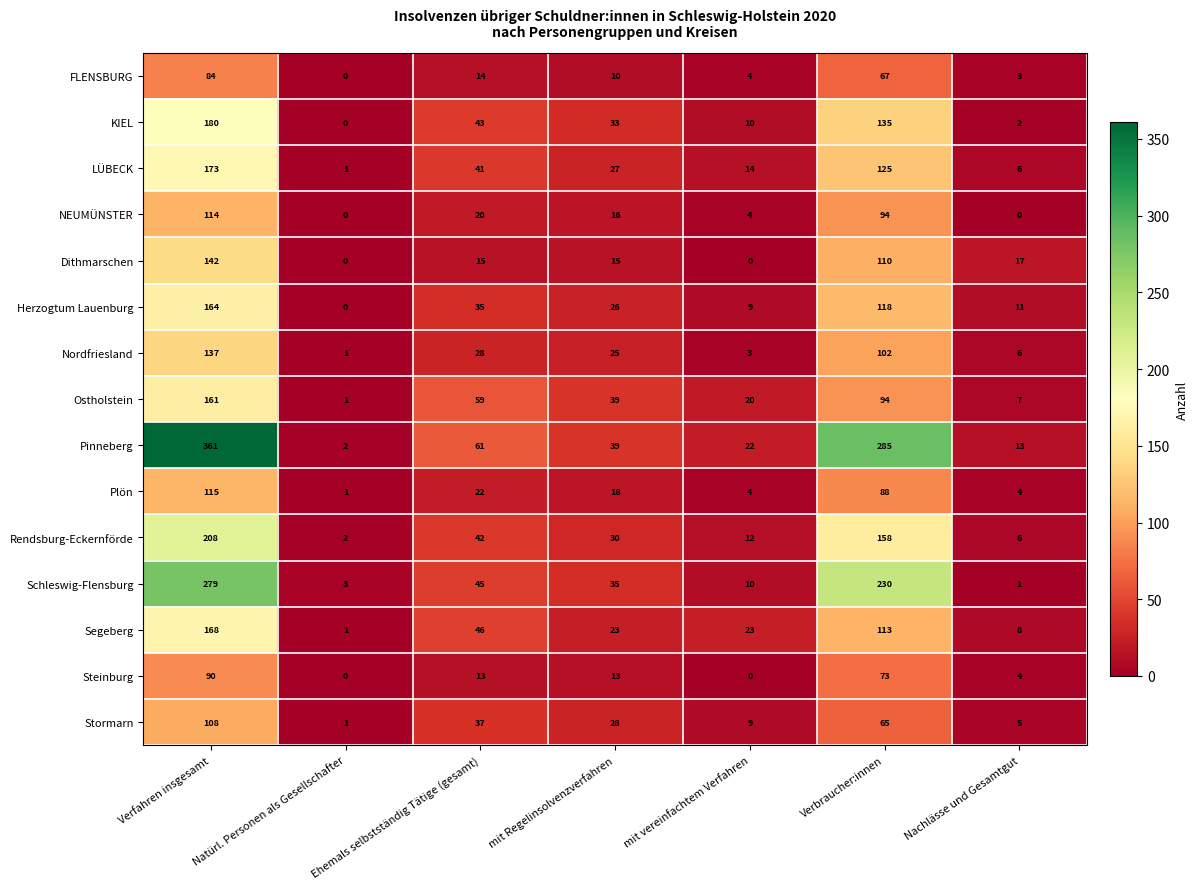

What is the approximate value of Herzogtum Lauenburg at Ehemals selbstständig Tätige (gesamt), to the nearest 10?

40